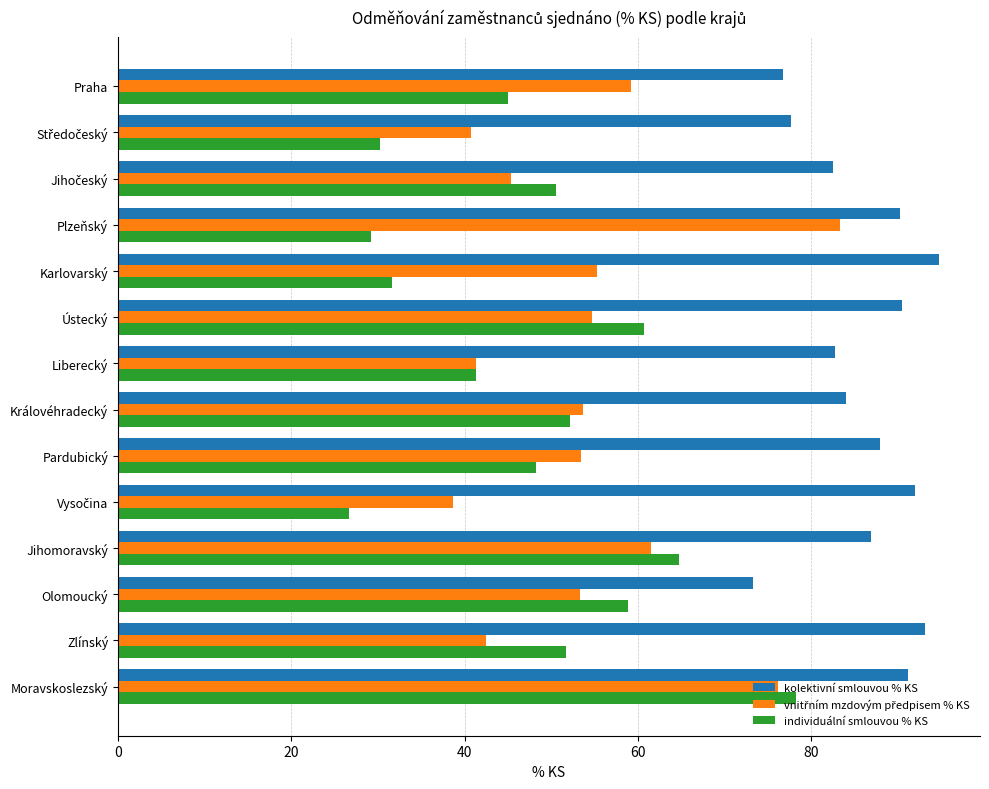

What is the total value across all series at Královéhradecký?

189.9